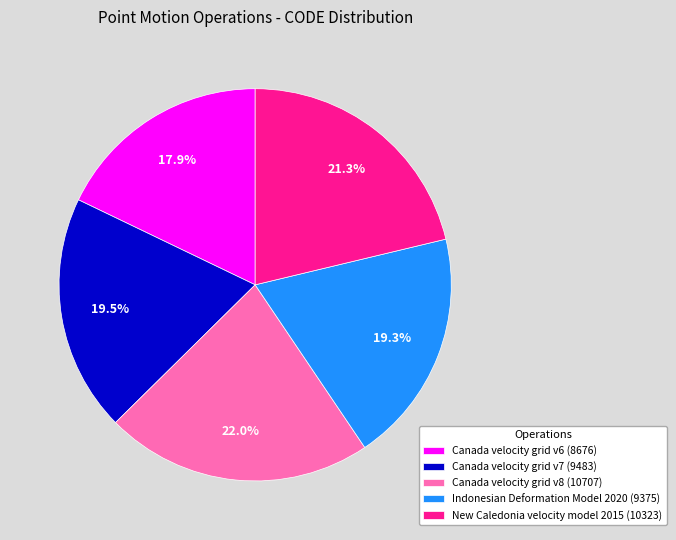

Which has a higher value, Canada velocity grid v6 (8676) or New Caledonia velocity model 2015 (10323)?

New Caledonia velocity model 2015 (10323)